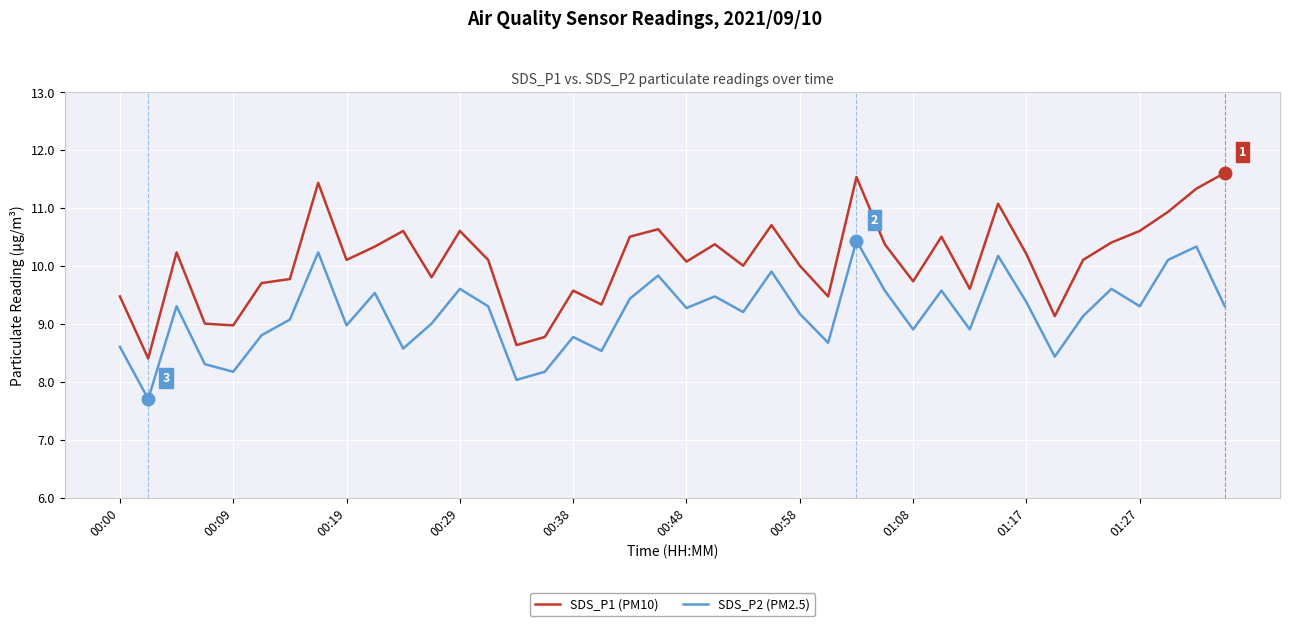

Rank the series by their maximum value, from lowest to highest.

SDS_P2 (PM2.5), SDS_P1 (PM10)